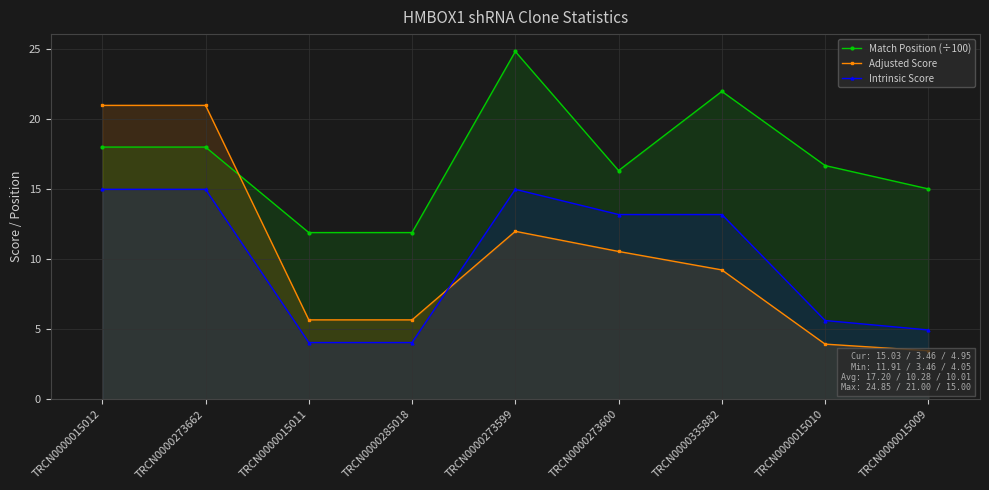

At which category is the sum across all series the highest?

TRCN0000015012